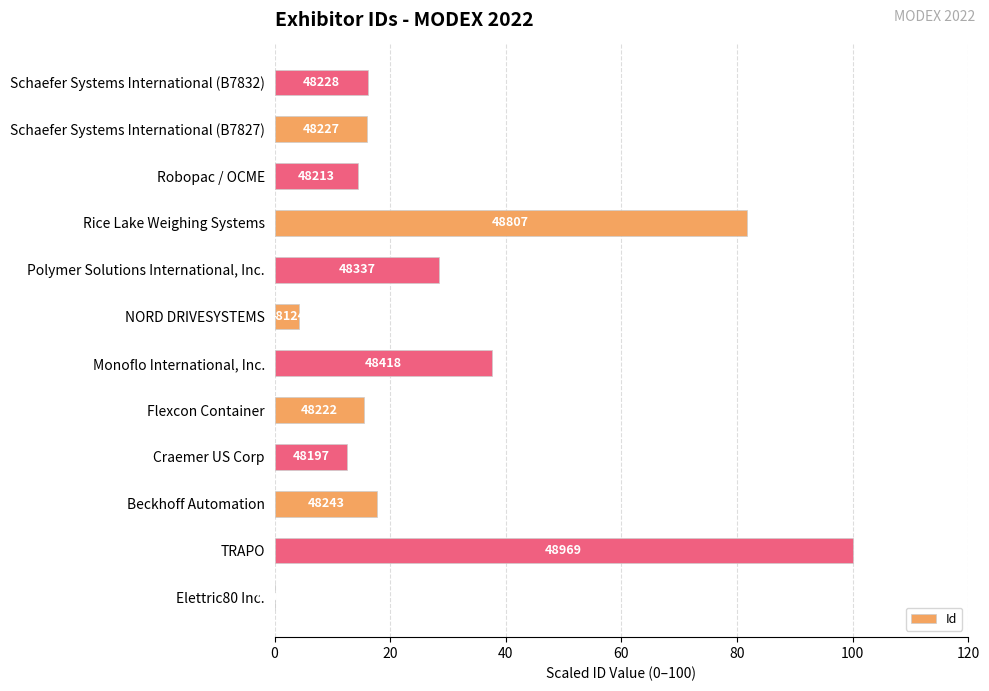

What is the sum of all values?

344.2